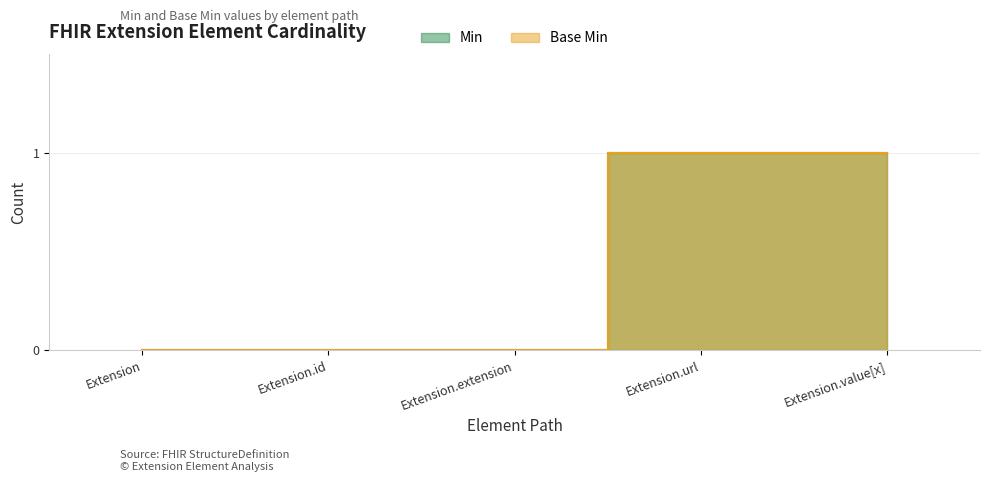

Rank the series by their maximum value, from lowest to highest.

Min, Base Min